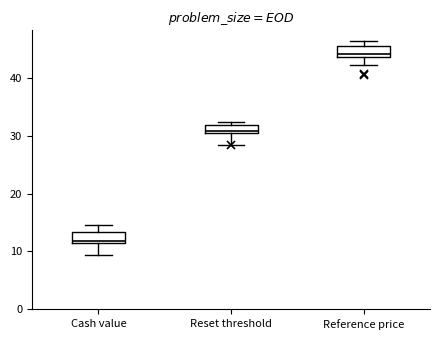

Which box's median line is the highest?

Reference price